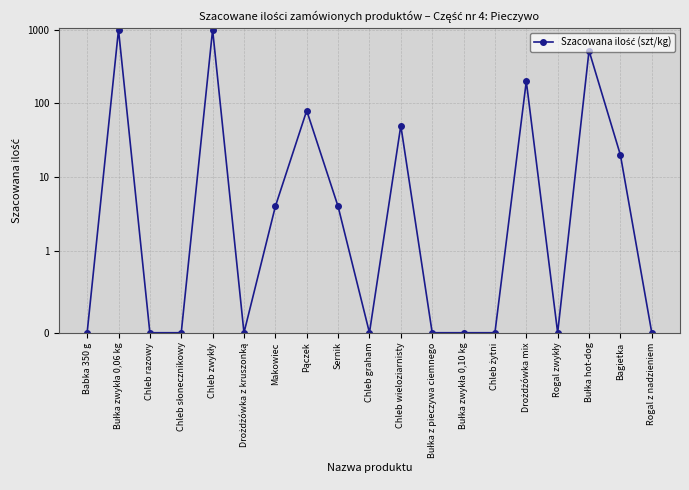

The chart shows a value of 200 at Drożdżówka mix. True or false?

True